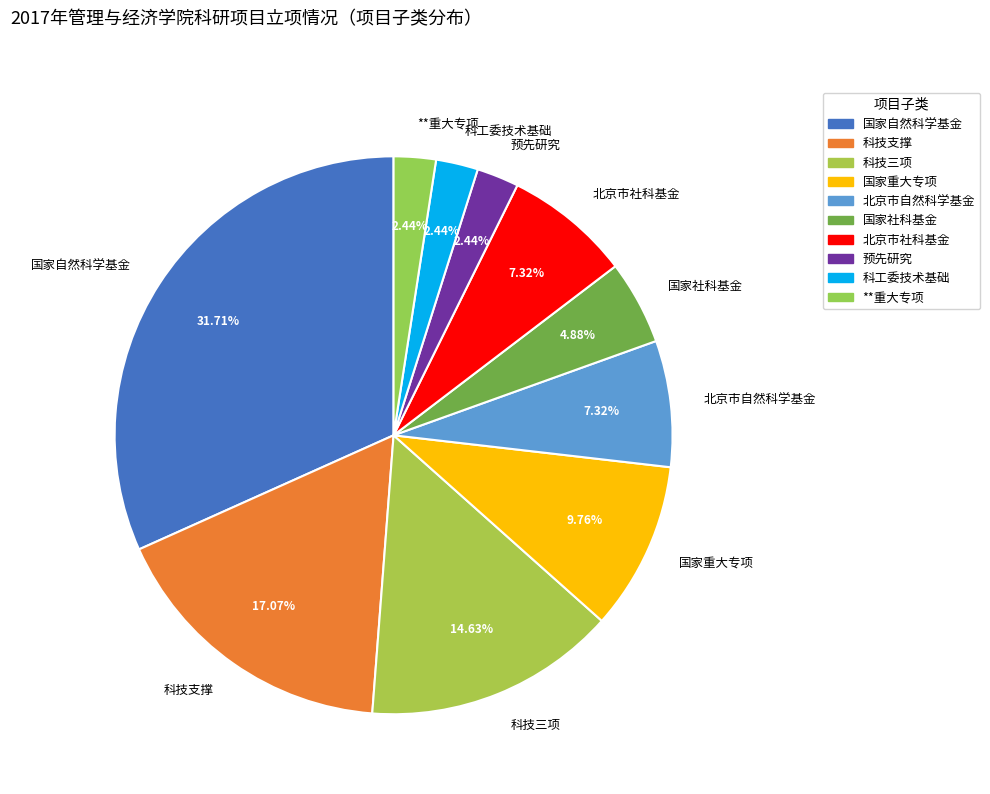

Is there a majority slice in this chart?

No